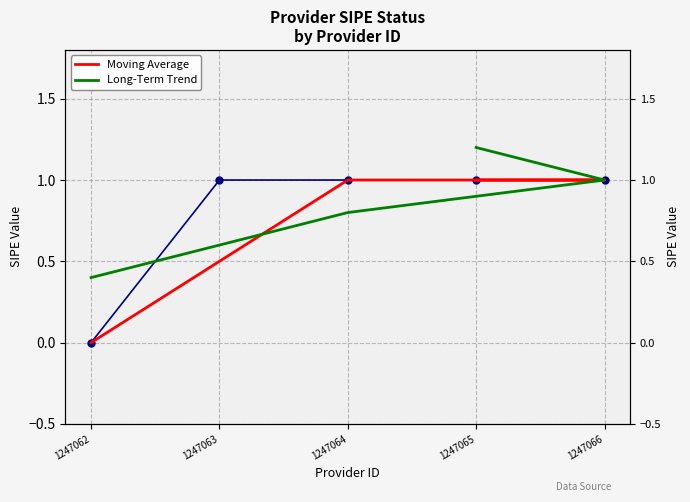

What is the lowest value of the Long-Term Trend series?

0.4